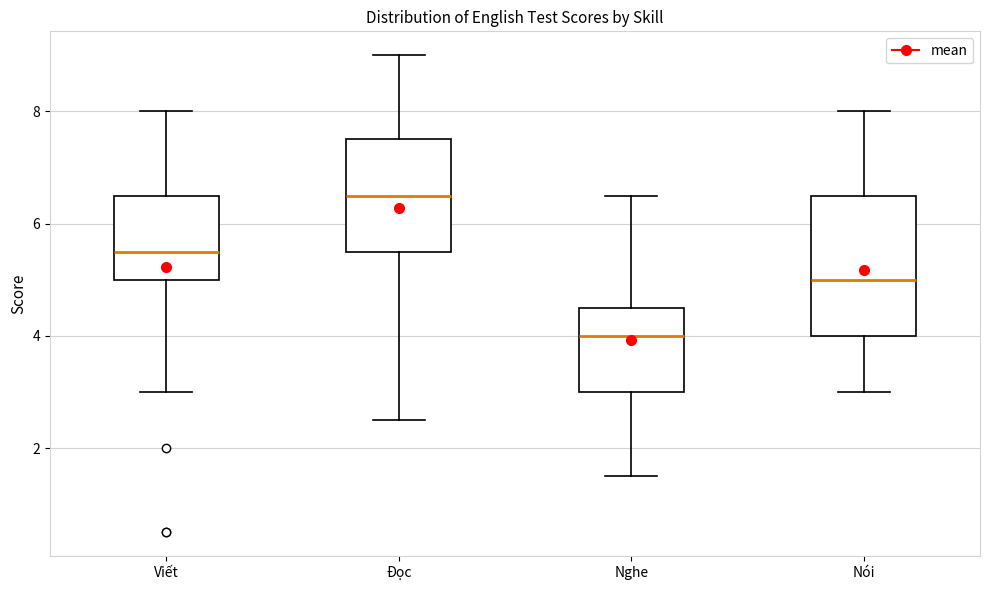

Reading left to right, transcribe this box plot: for each box, give where its median line is, the range the box spans, and where its two whiskers end, as read against the y-axis. The values are not printed on the chart, so give them approximately, as read against the axis.

Viết: median 5.6, box 5.0 to 6.6, whiskers 3.0 to 8.0
Đọc: median 6.6, box 5.6 to 7.6, whiskers 2.6 to 9.0
Nghe: median 4.0, box 3.0 to 4.6, whiskers 1.6 to 6.6
Nói: median 5.0, box 4.0 to 6.6, whiskers 3.0 to 8.0